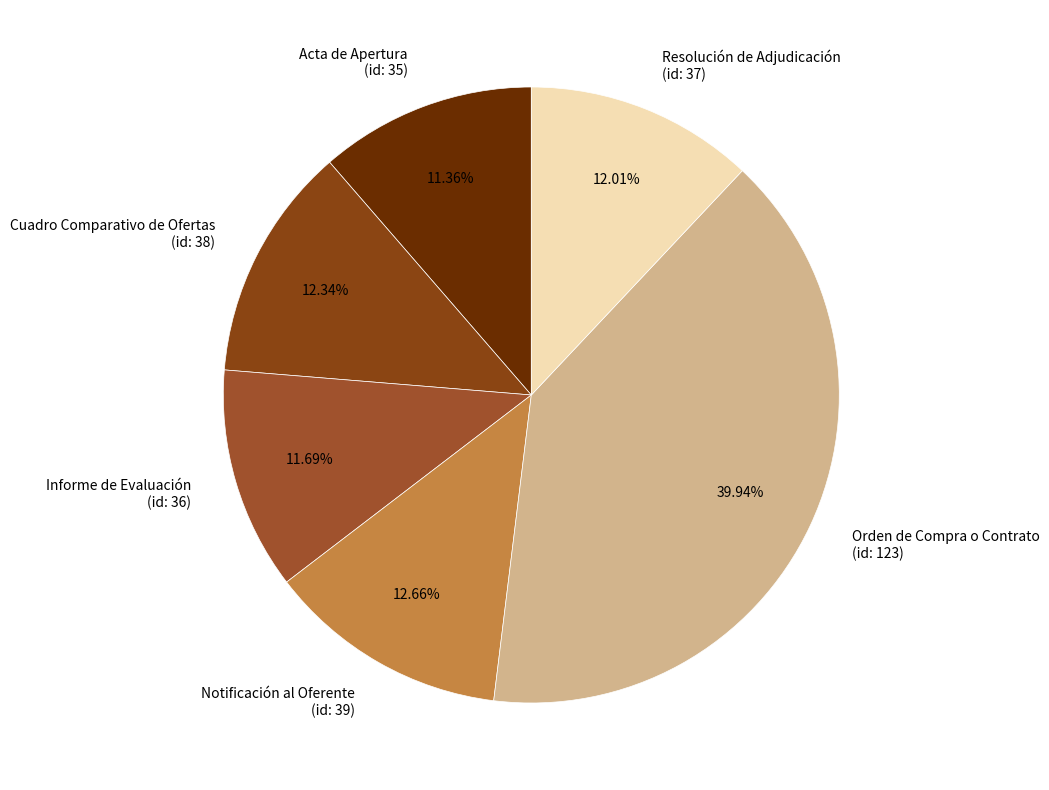

Do Notificación al Oferente (id: 39) and Resolución de Adjudicación (id: 37) together represent more than half of the pie?

No